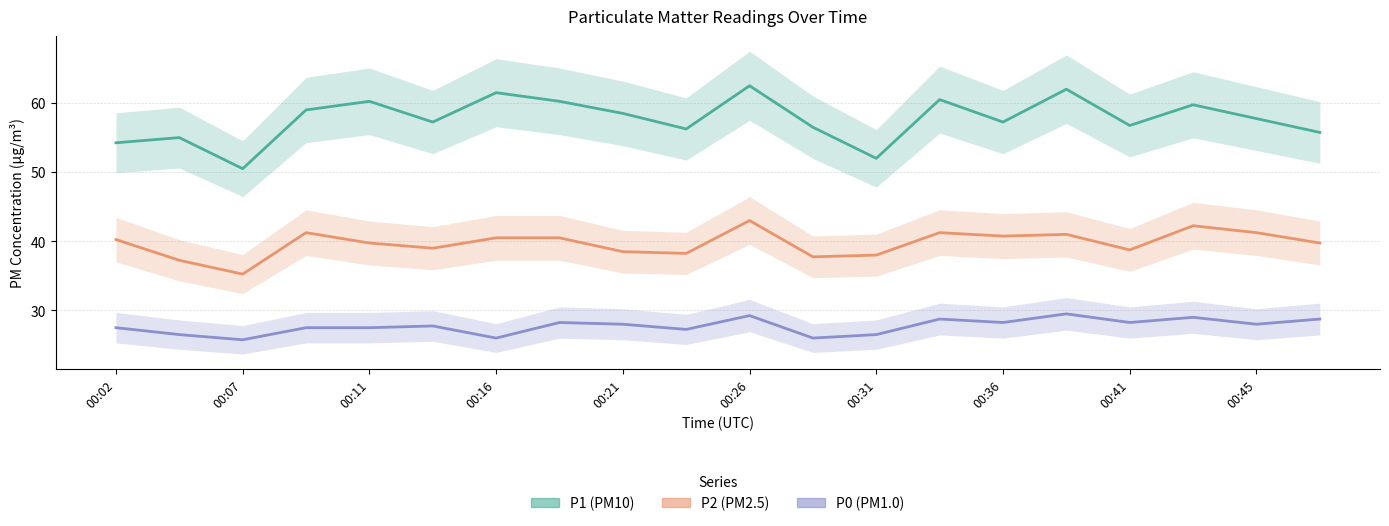

Between 00:07 and 16, which is larger?

16